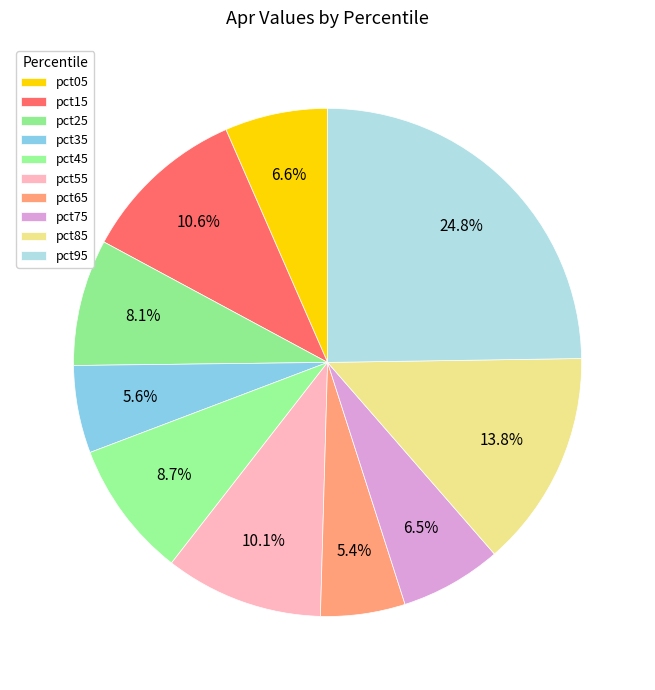

What is the largest slice in the pie chart?

pct95